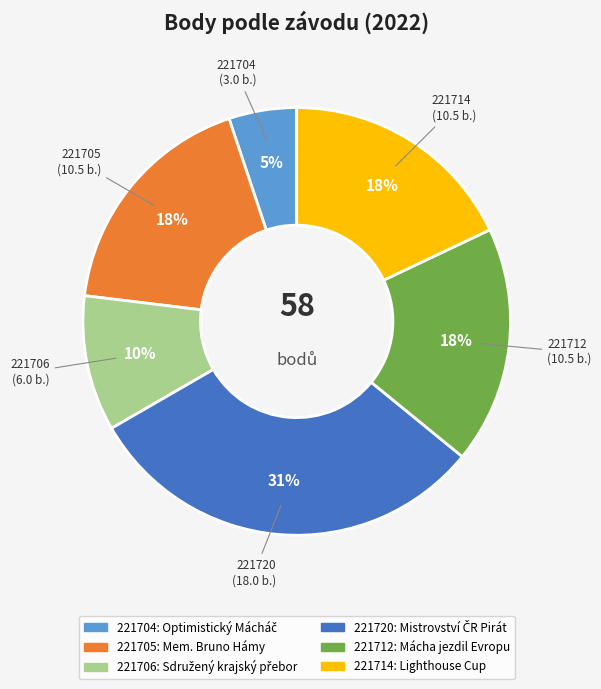

Approximately how many times larger is the value at 221714 compared to 221720?

0.6